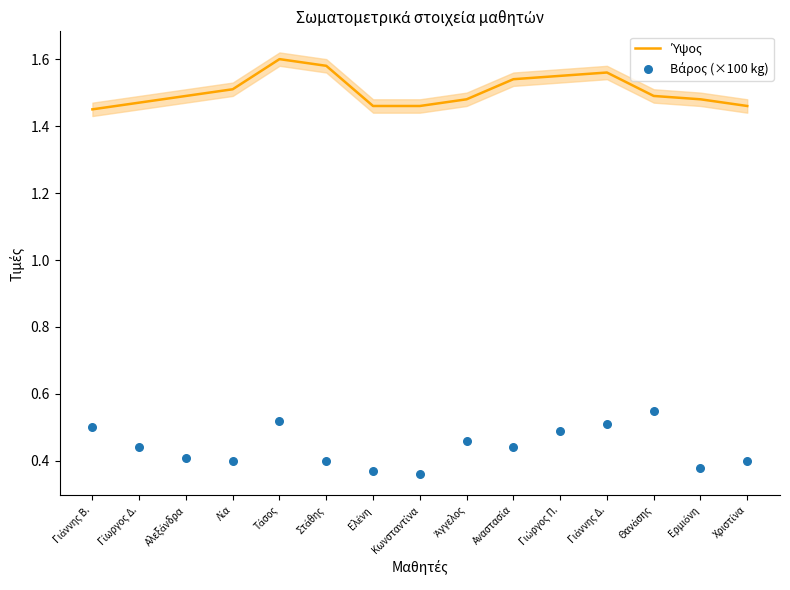

What is the total value across all series at Γιάννης Β.?

1.9